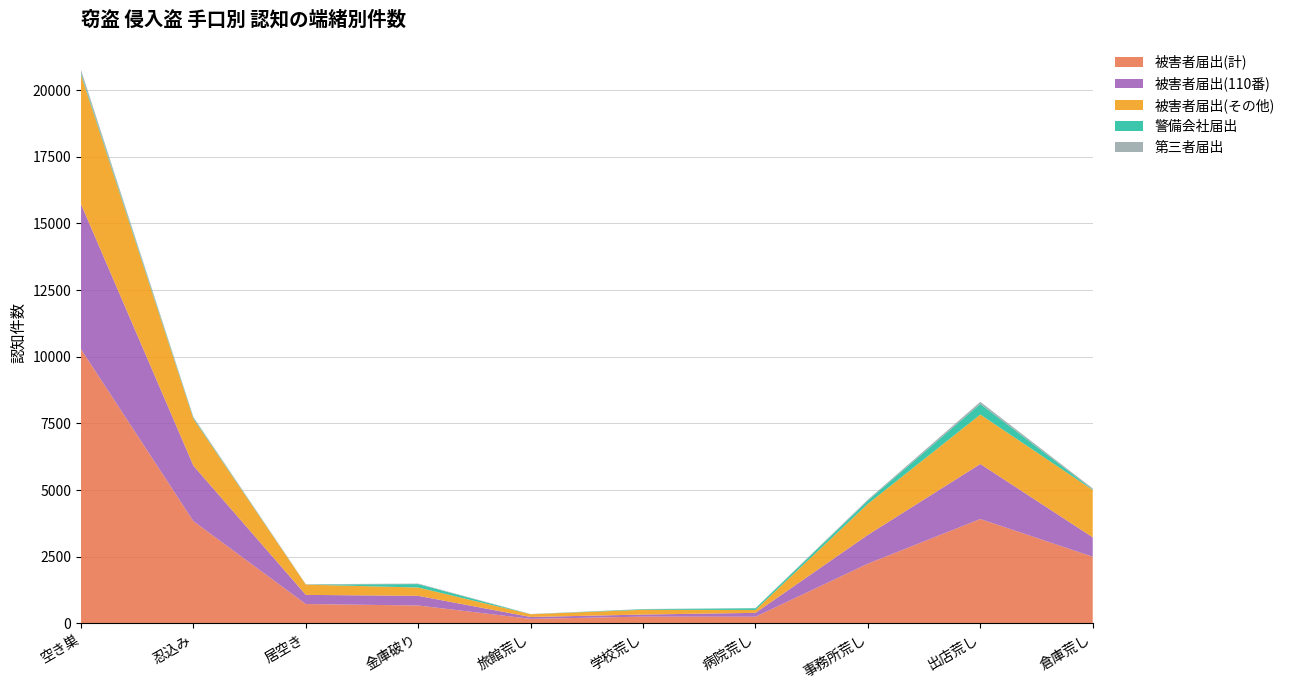

Reading left to right, transcribe all the data shown in this chart.

被害者届出(計): 空き巣=10286	忍込み=3836	居空き=729	金庫破り=674	旅館荒し=173	学校荒し=257	病院荒し=253	事務所荒し=2244	出店荒し=3918	倉庫荒し=2504
被害者届出(110番): 空き巣=5438	忍込み=2079	居空き=343	金庫破り=362	旅館荒し=70	学校荒し=77	病院荒し=145	事務所荒し=1079	出店荒し=2063	倉庫荒し=727
被害者届出(その他): 空き巣=4848	忍込み=1757	居空き=386	金庫破り=312	旅館荒し=103	学校荒し=180	病院荒し=108	事務所荒し=1165	出店荒し=1855	倉庫荒し=1777
警備会社届出: 空き巣=65	忍込み=32	居空き=1	金庫破り=128	旅館荒し=0	学校荒し=22	病院荒し=64	事務所荒し=122	出店荒し=396	倉庫荒し=20
第三者届出: 空き巣=122	忍込み=38	居空き=13	金庫破り=20	旅館荒し=8	学校荒し=6	病院荒し=7	事務所荒し=38	出店荒し=80	倉庫荒し=37